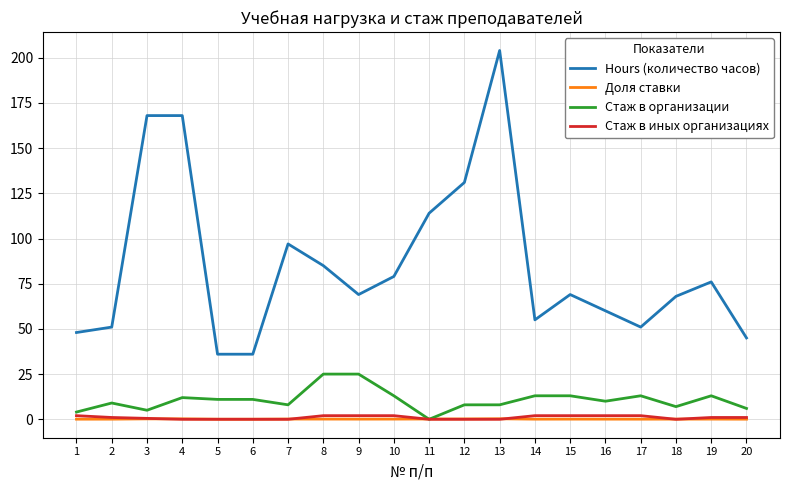

Which series changed the most between 2 and 8?

Hours (количество часов)